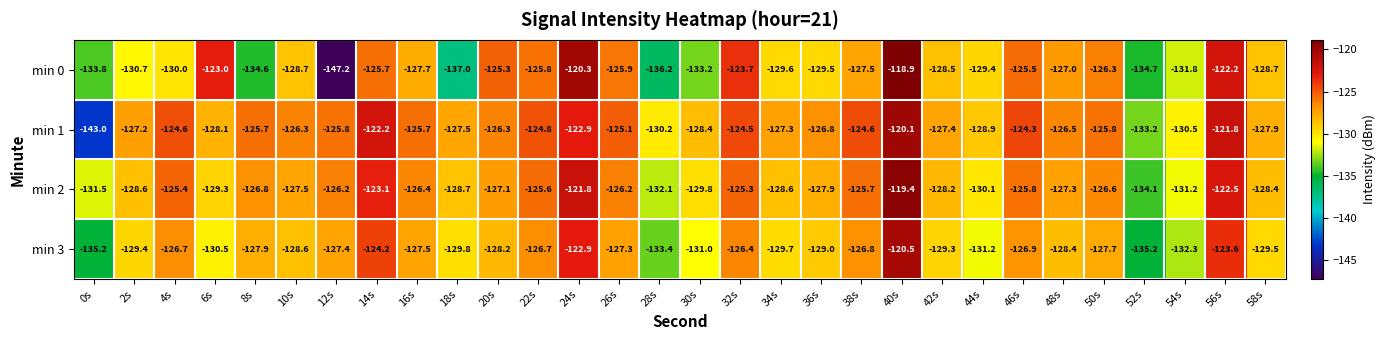

What is the difference between the maximum and minimum values in the min 2 series?

14.7